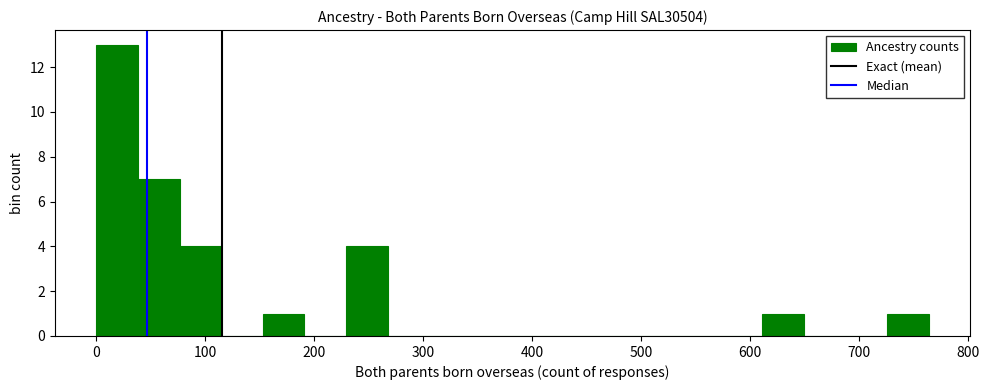

Read against the x-axis, roughly where is the centre of the tallest bar?

20